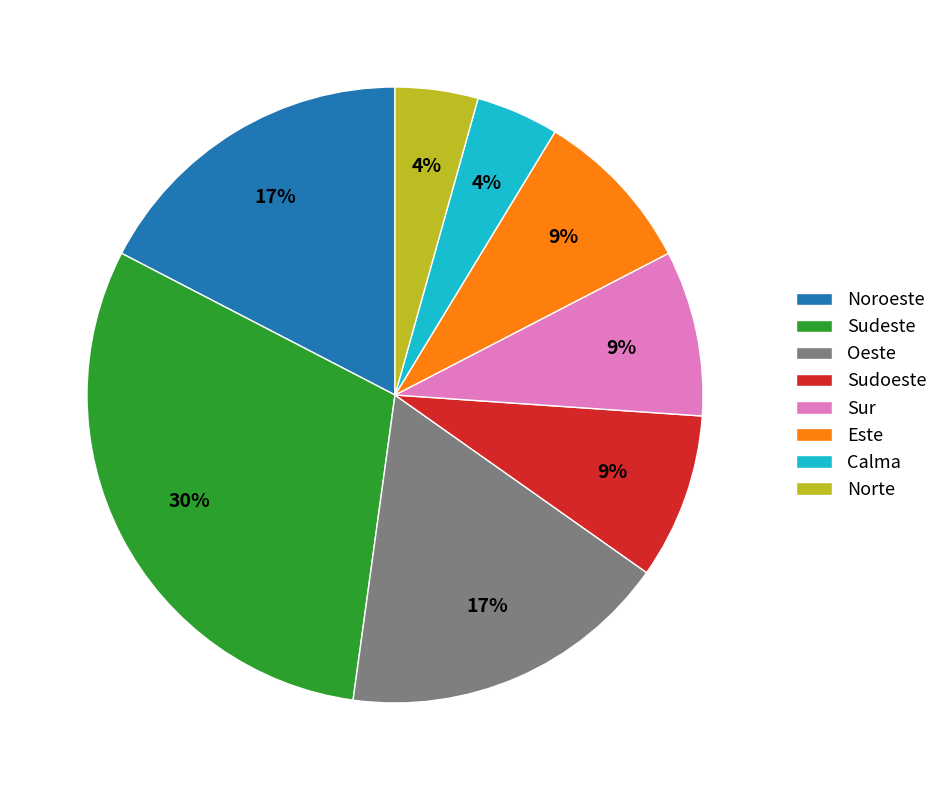

Does Sur represent more than half of the total?

No